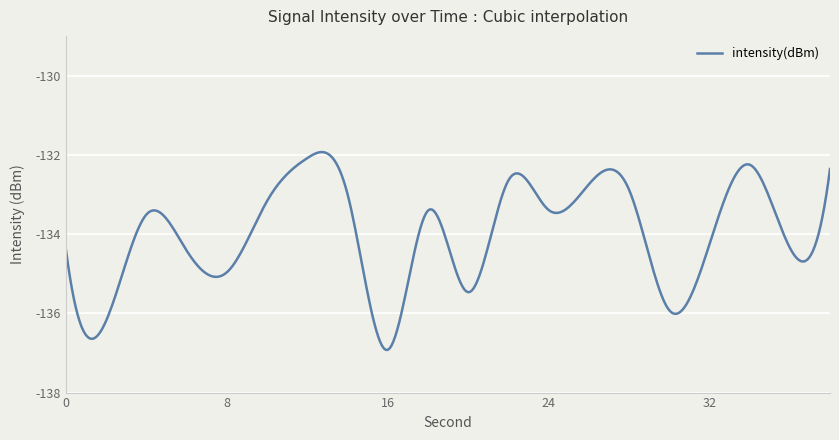

What is the minimum value shown in the chart?

-136.9